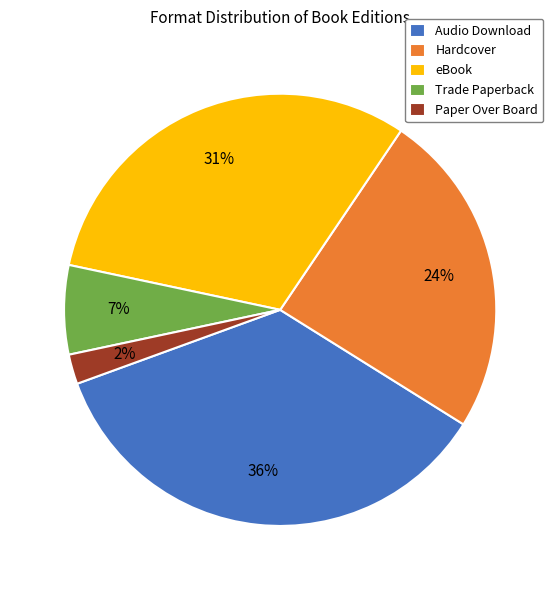

Which has a higher value, Audio Download or Trade Paperback?

Audio Download